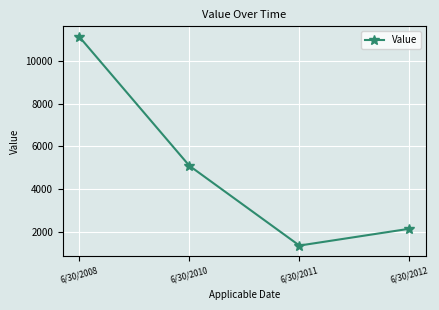

Rank the categories by value from highest to lowest.

6/30/2008, 6/30/2010, 6/30/2012, 6/30/2011